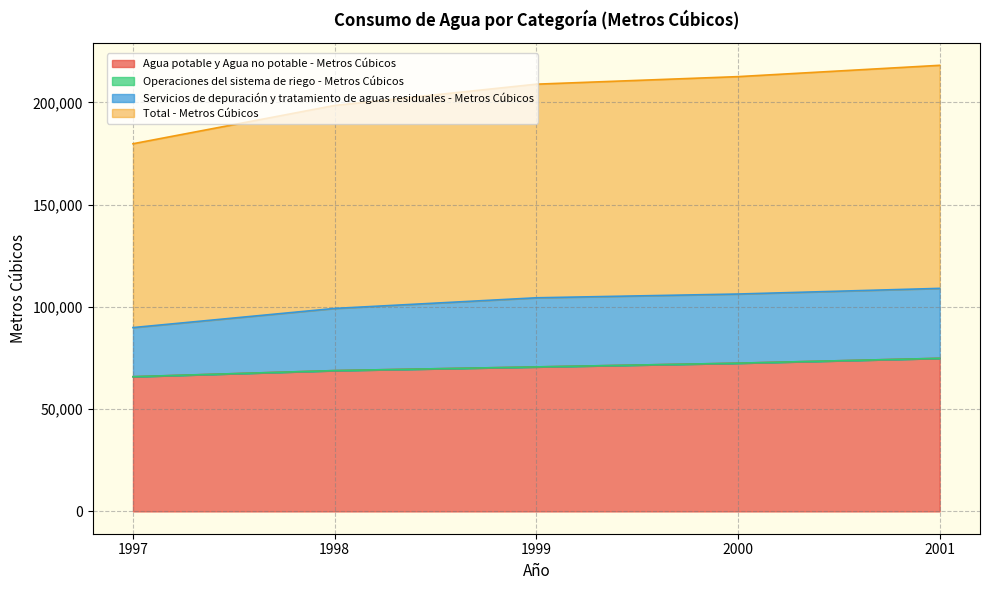

True or false: Agua potable y Agua no potable - Metros Cúbicos has a value of 112090 at 1997.

False